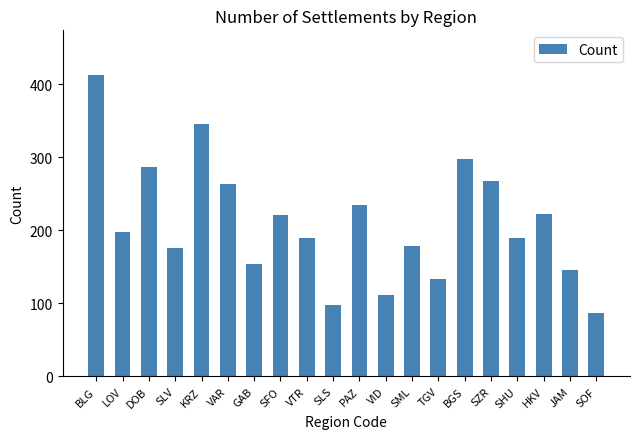

Reading left to right, list all the values displayed in this chart.

412	198	287	176	345	263	154	221	189	98	234	112	178	134	298	267	189	223	145	87